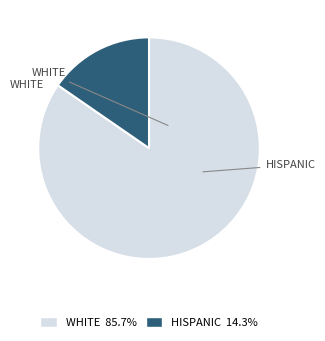

Is there a majority slice in this chart?

Yes